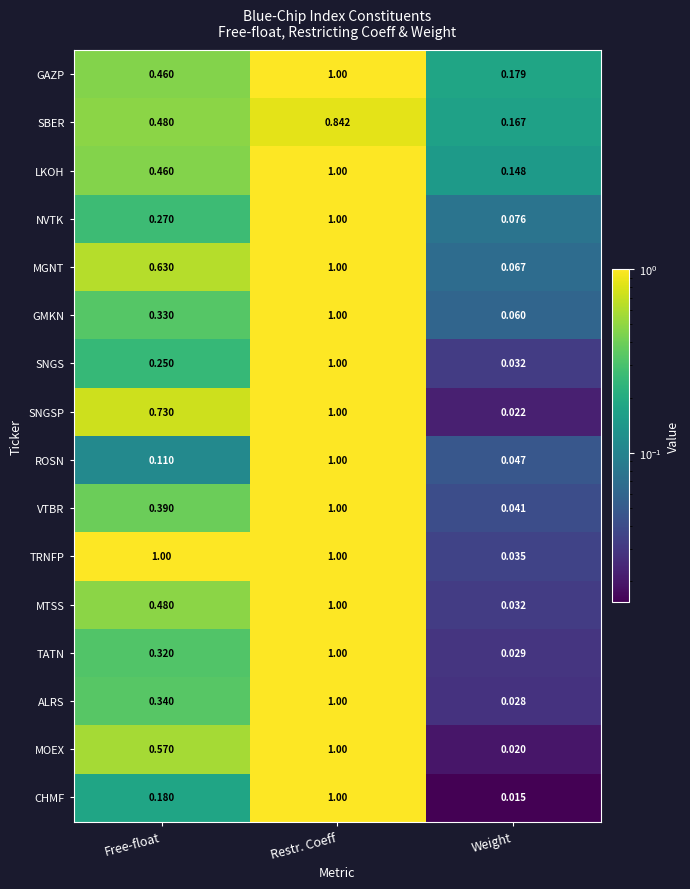

Rank the categories by SNGS value from lowest to highest.

Weight, Free-float, Restr. Coeff